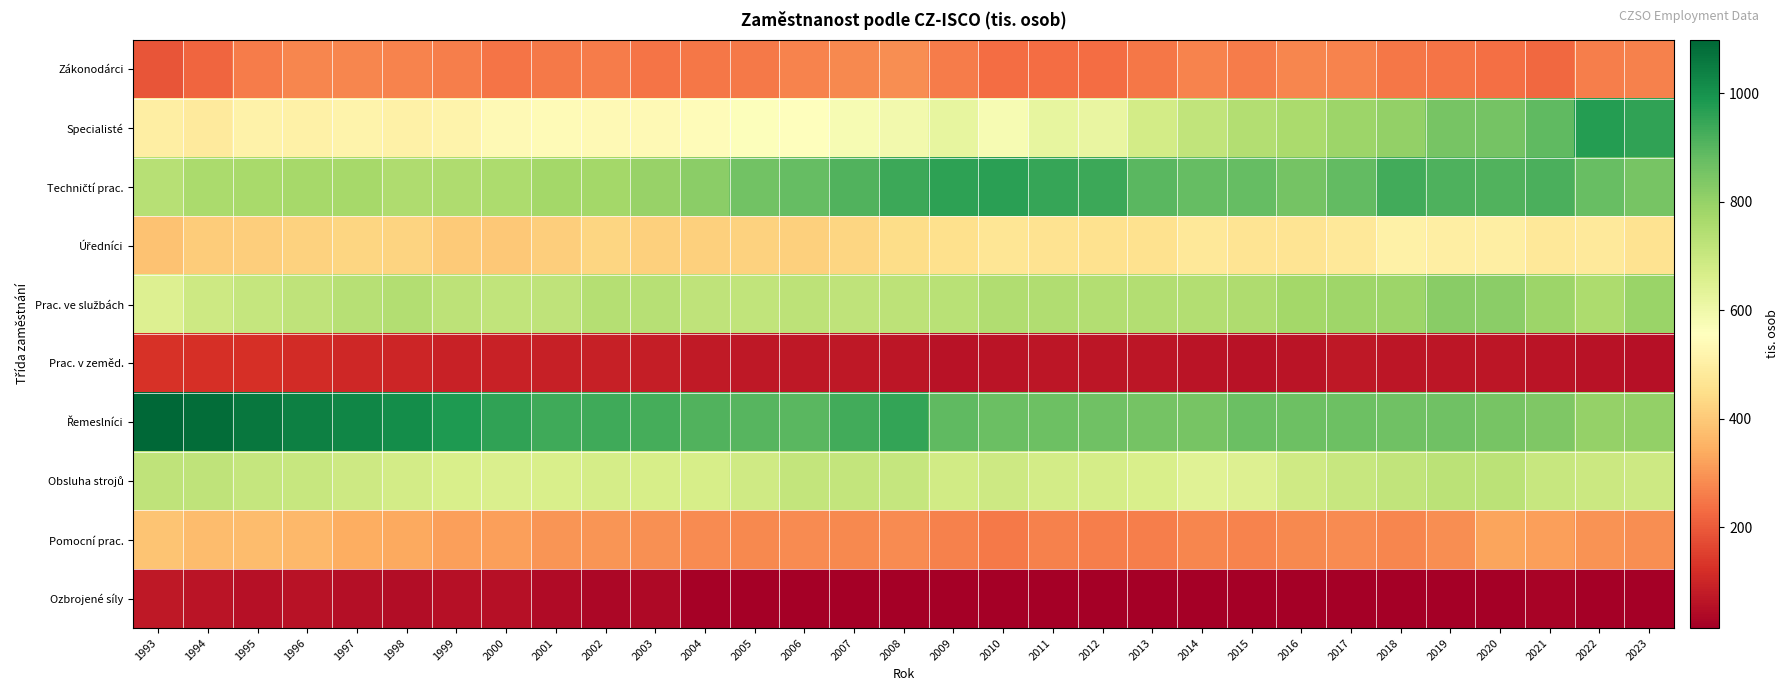

How many data points does each series have?

31